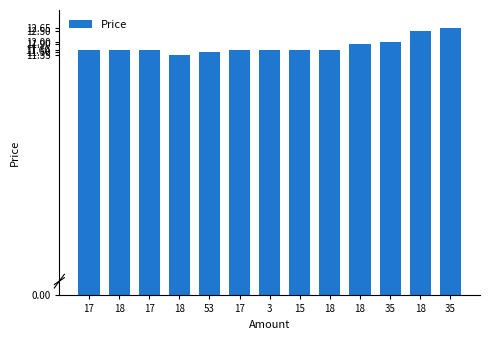

Rank the categories by value from lowest to highest.

18, 53, 17, 18, 17, 17, 3, 15, 18, 18, 35, 18, 35